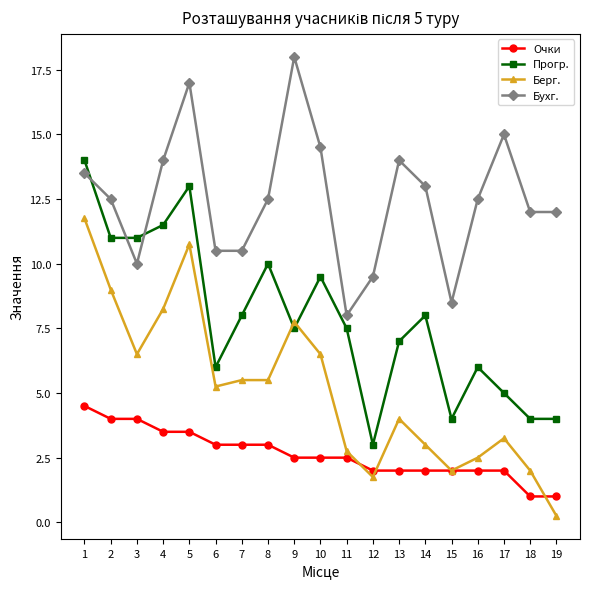

What is the difference between the second highest and minimum values in the Берг. series?

10.5